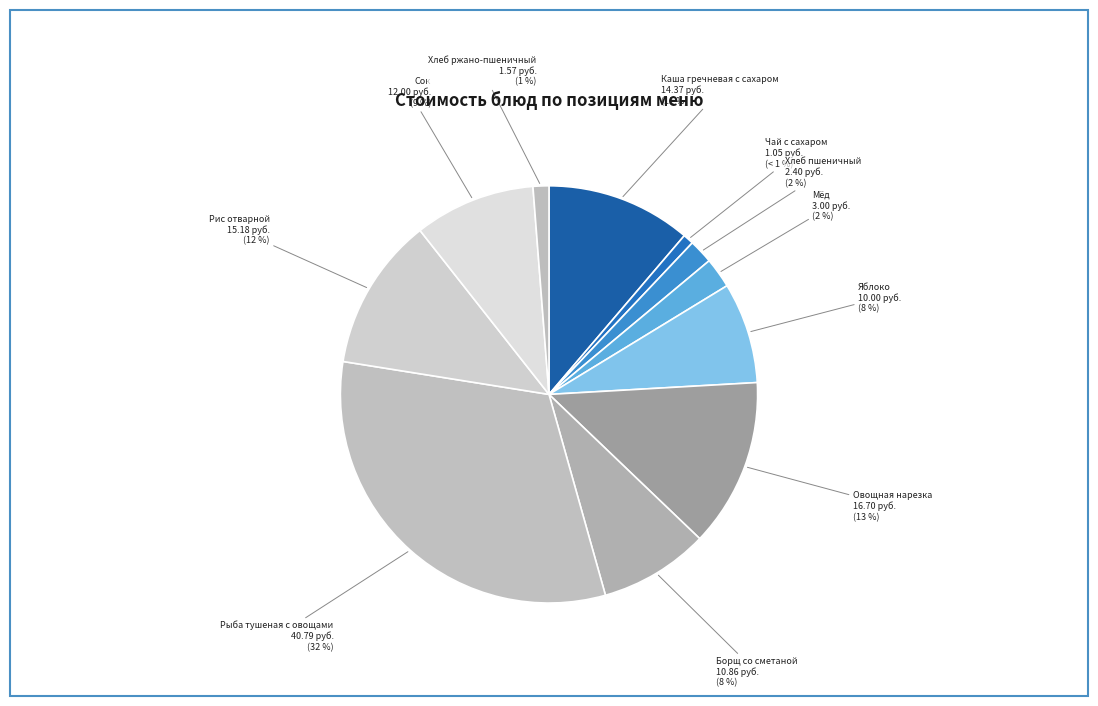

Is it true that Хлеб пшеничный is 2% of the pie?

True